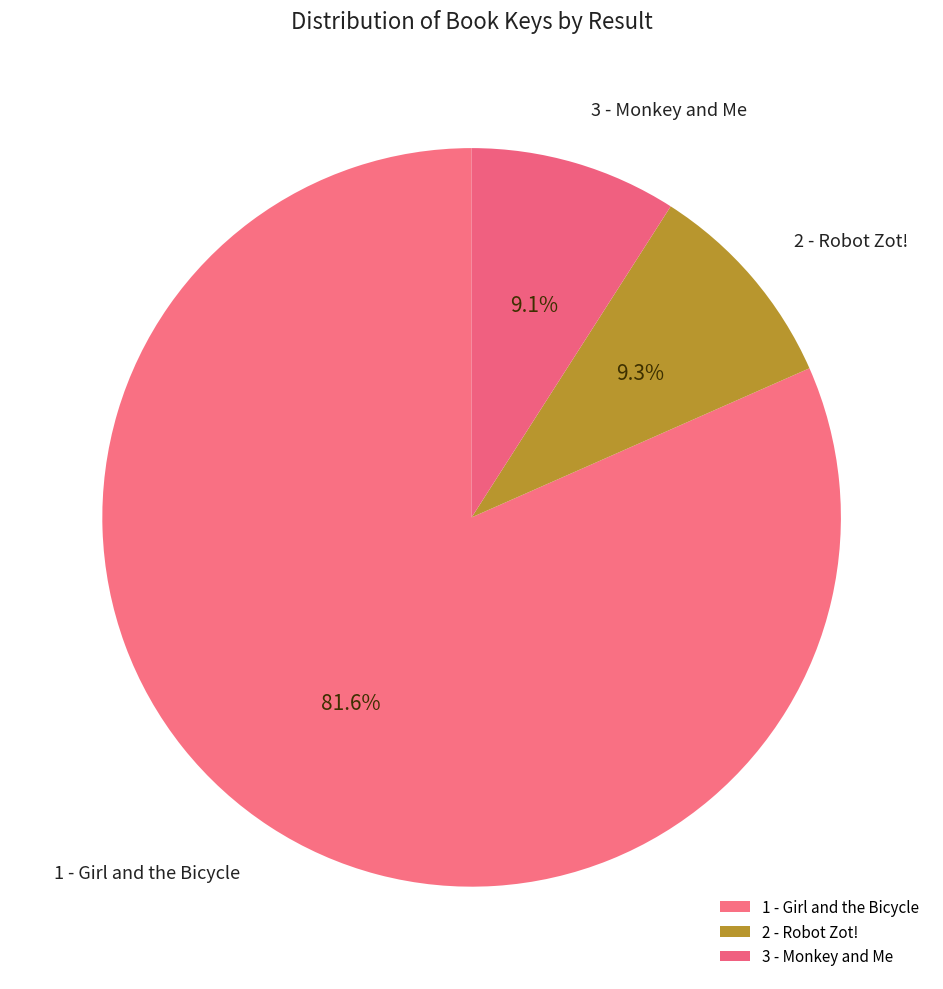

The 2 - Robot Zot! slice represents 1% of the pie. True or false?

False